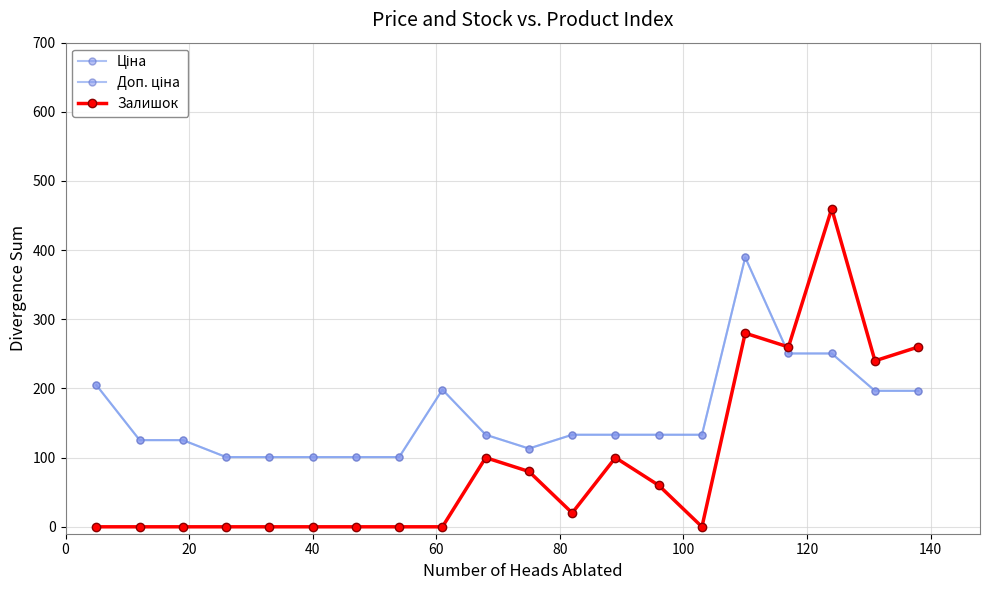

Is this an area chart (filled region under the line)?

No